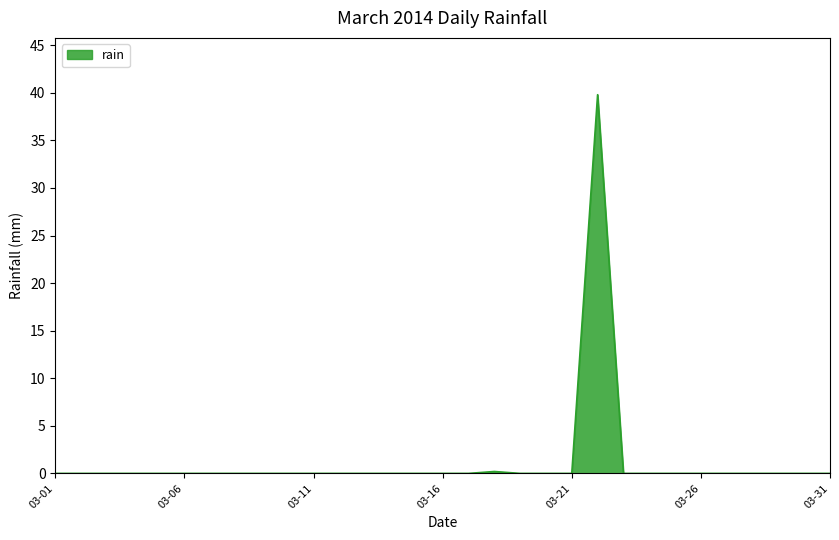

Does the chart have visible grid lines?

Yes